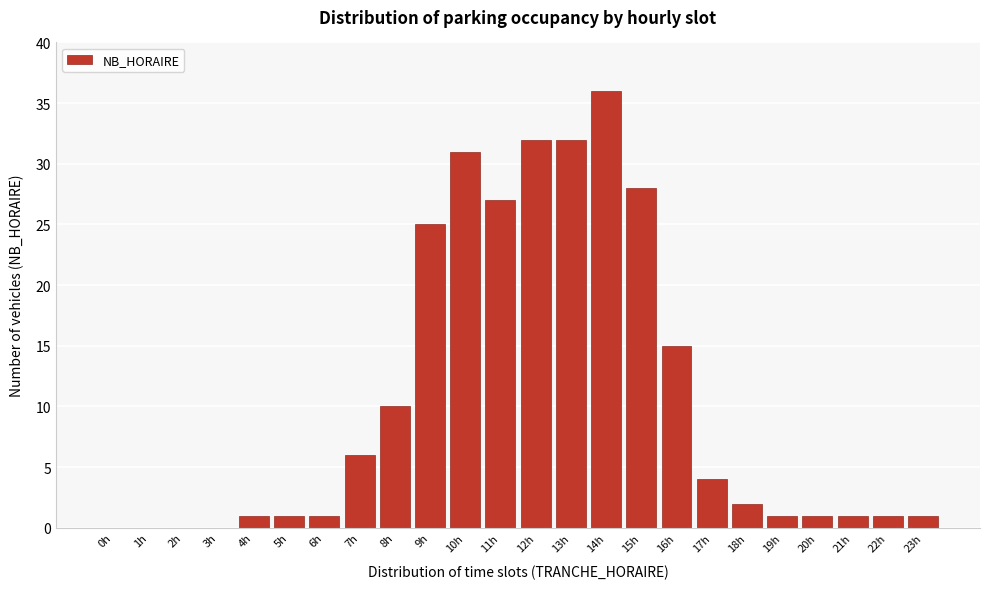

Reading left to right, extract all data points from this chart.

0h=0	1h=0	2h=0	3h=0	4h=1	5h=1	6h=1	7h=6	8h=10	9h=25	10h=31	11h=27	12h=32	13h=32	14h=36	15h=28	16h=15	17h=4	18h=2	19h=1	20h=1	21h=1	22h=1	23h=1